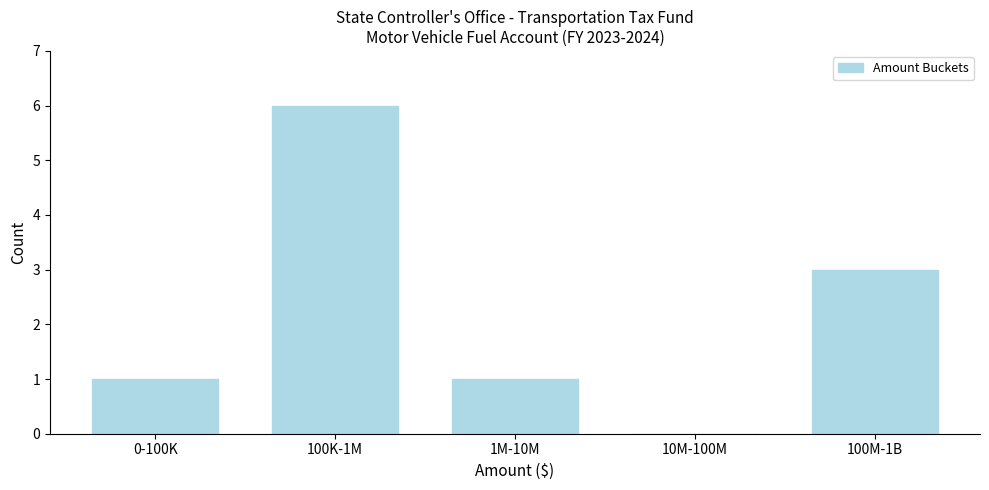

Reading left to right, extract all data points from this chart.

0-100K=1	100K-1M=6	1M-10M=1	10M-100M=0	100M-1B=3